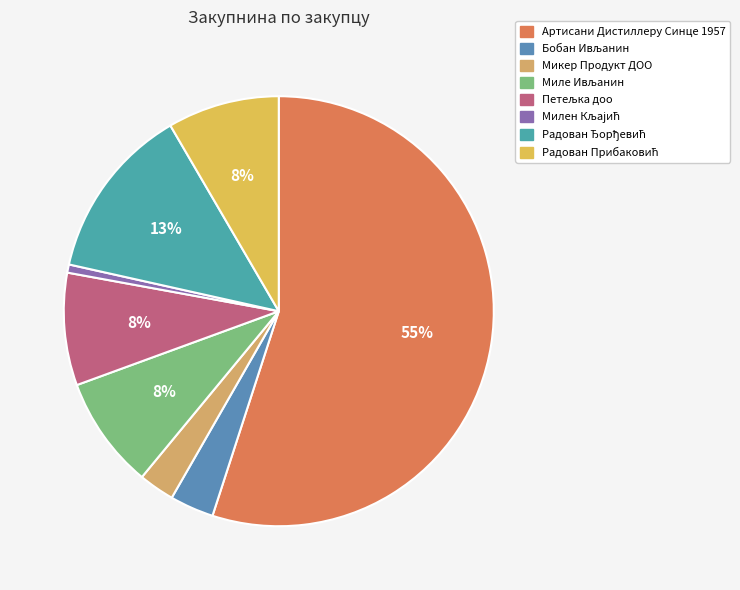

To the nearest percent, what is the difference between the Радован Ђорђевић and Петељка доо slice percentages?

5%